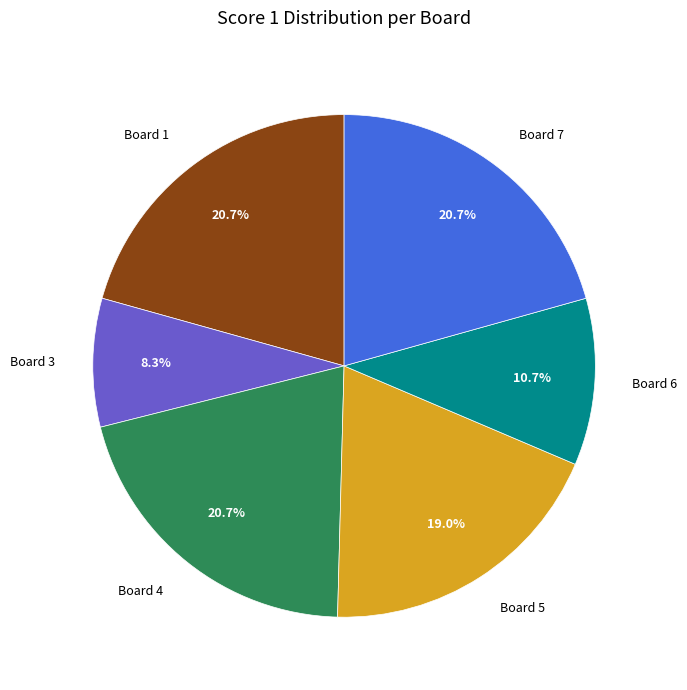

What percentage is NOT represented by Board 6?

89.3%